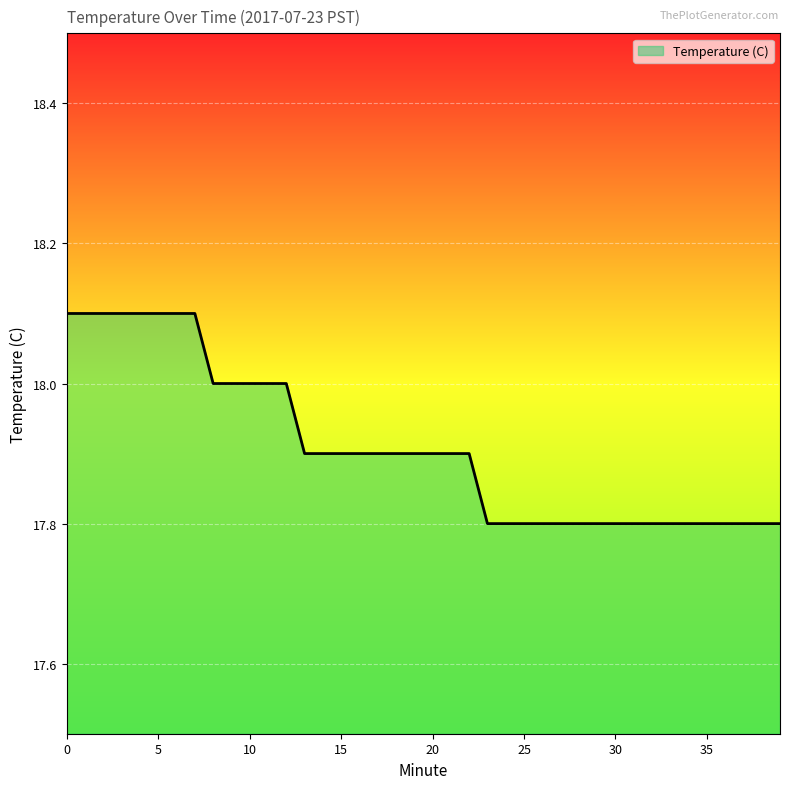

What is the smallest value displayed?

17.8